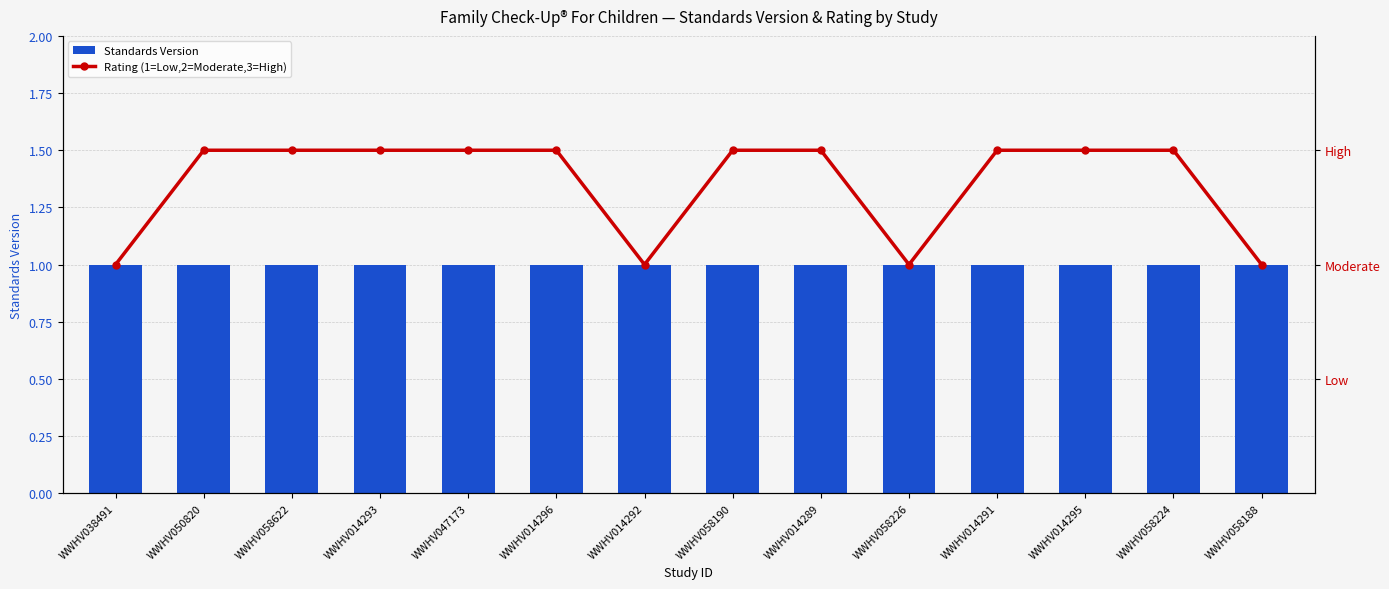

What is the difference between the highest and lowest values at WWHV038491?

1